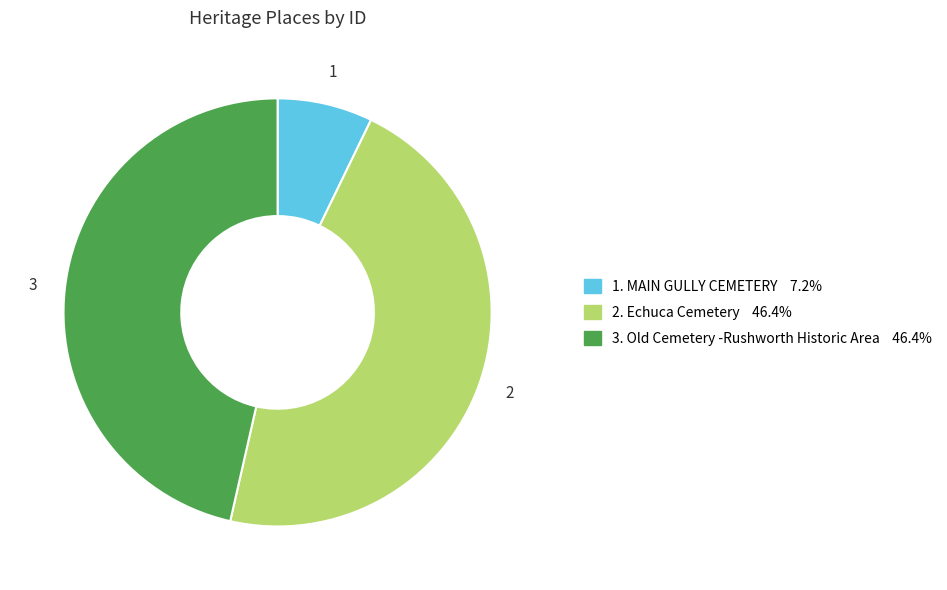

Is there any slice that represents more than half of the pie?

No